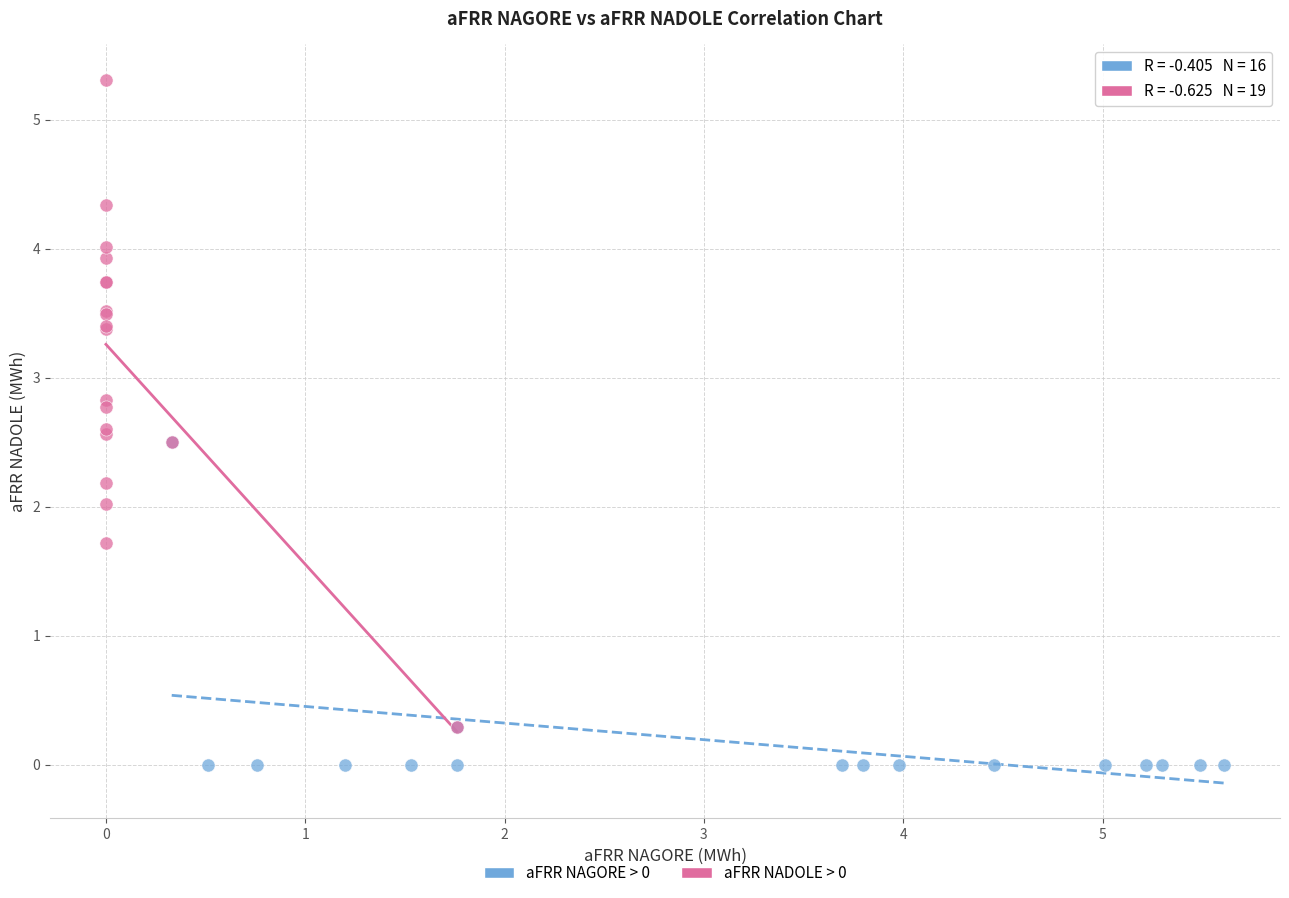

Which series has the widest spread of Y values?

aFRR NADOLE > 0